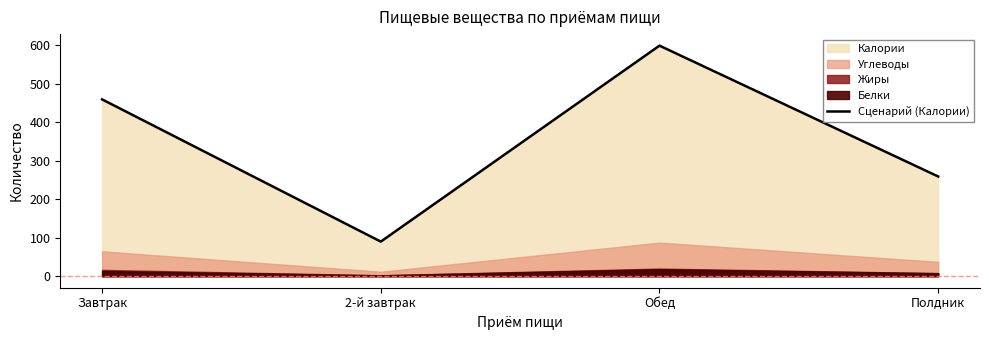

What is the sum of the values at 2-й завтрак and Полдник?

349.1